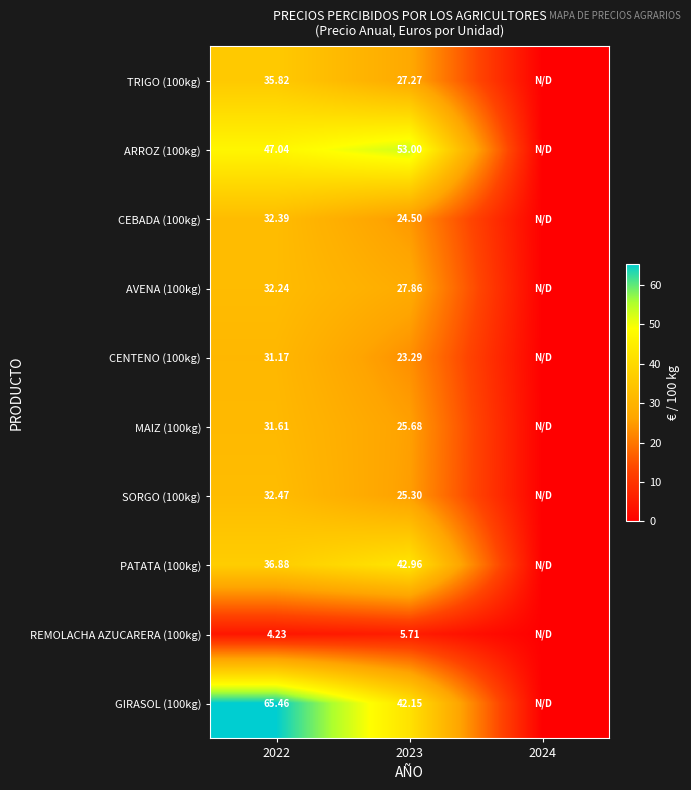

Is the value of GIRASOL (100kg) at 2024 greater than the value of PATATA (100kg) at 2024?

No